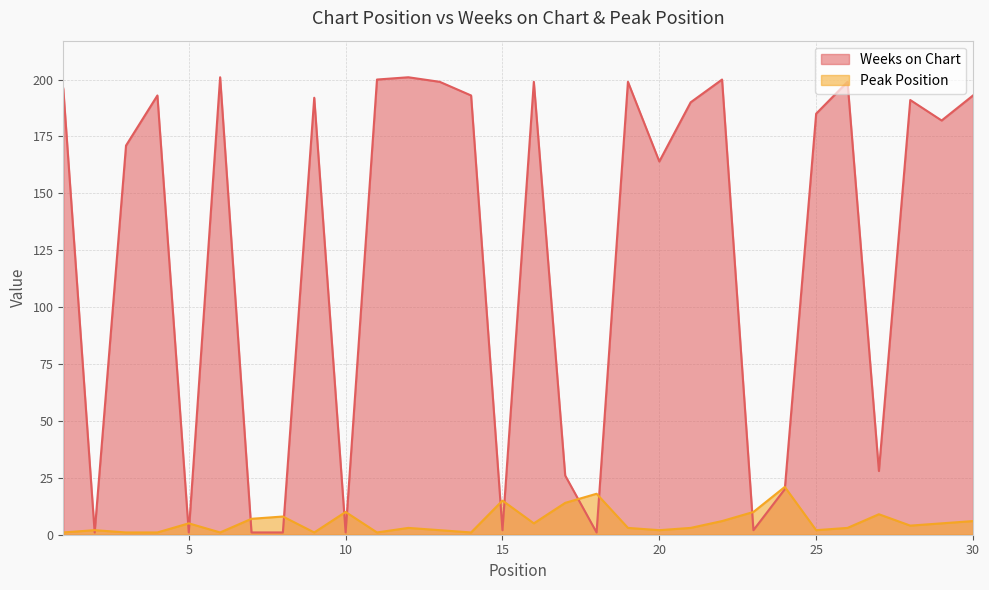

Reading left to right, list all the values displayed in this chart.

Weeks on Chart: 196	1	171	193	1	201	1	1	192	1	200	201	199	193	2	199	26	1	199	164	190	200	2	20	185	199	28	191	182	193
Peak Position: 1	2	1	1	5	1	7	8	1	10	1	3	2	1	15	5	14	18	3	2	3	6	10	21	2	3	9	4	5	6